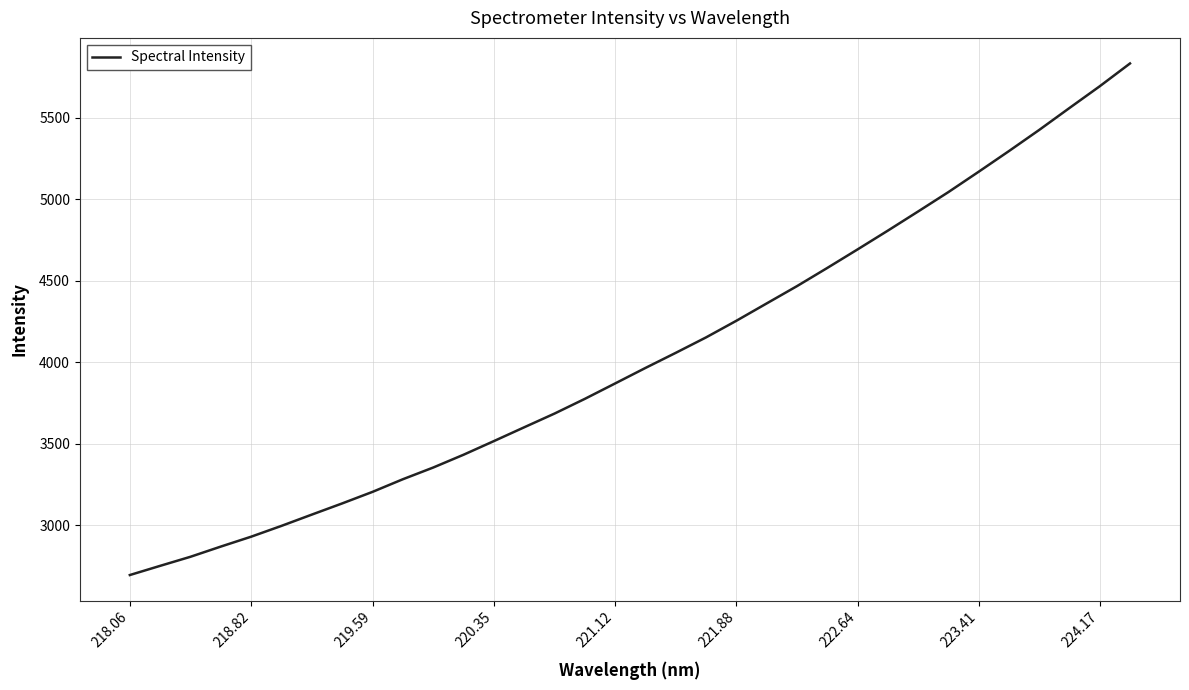

What is the maximum value shown in the chart?

5831.6